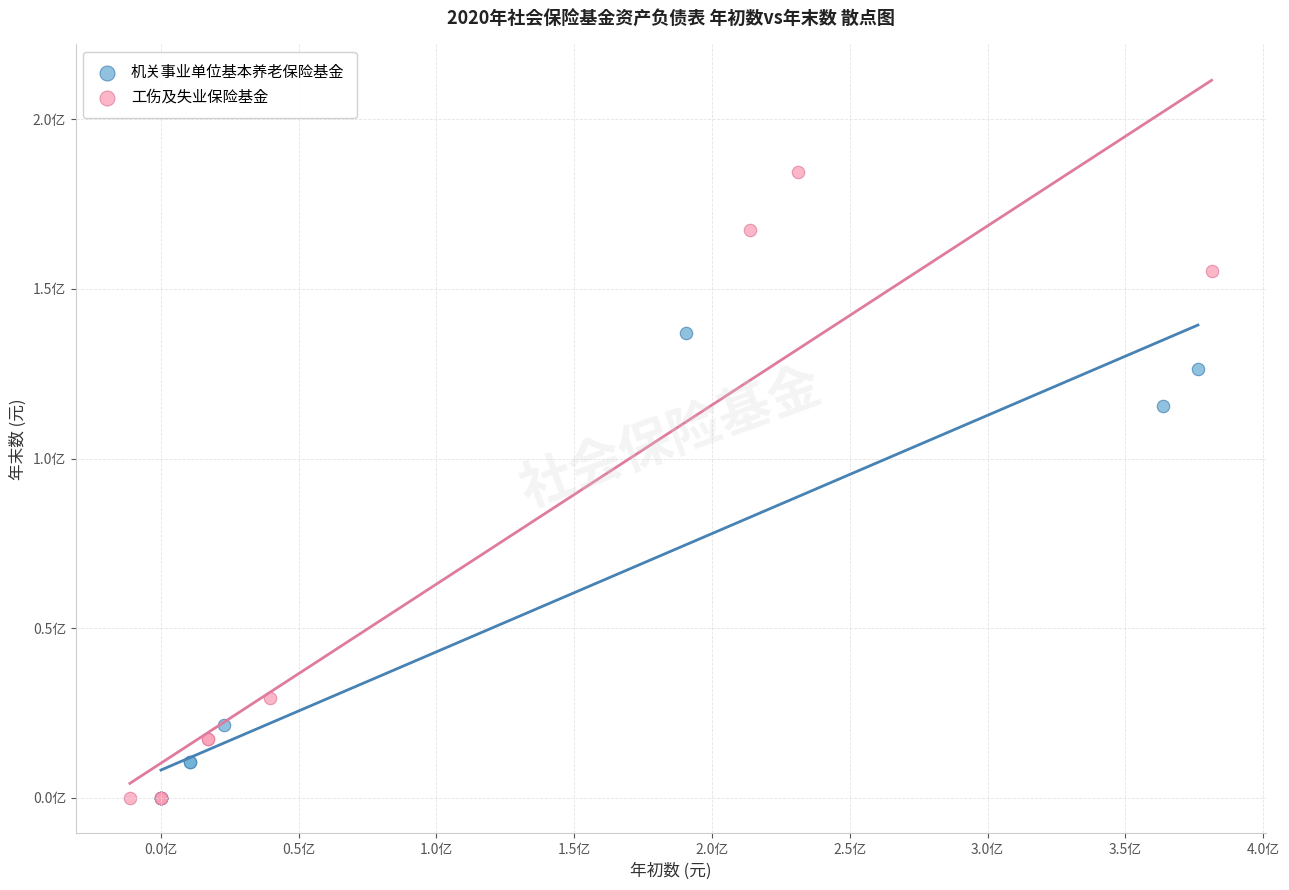

Which series contains the highest Y value?

工伤及失业保险基金